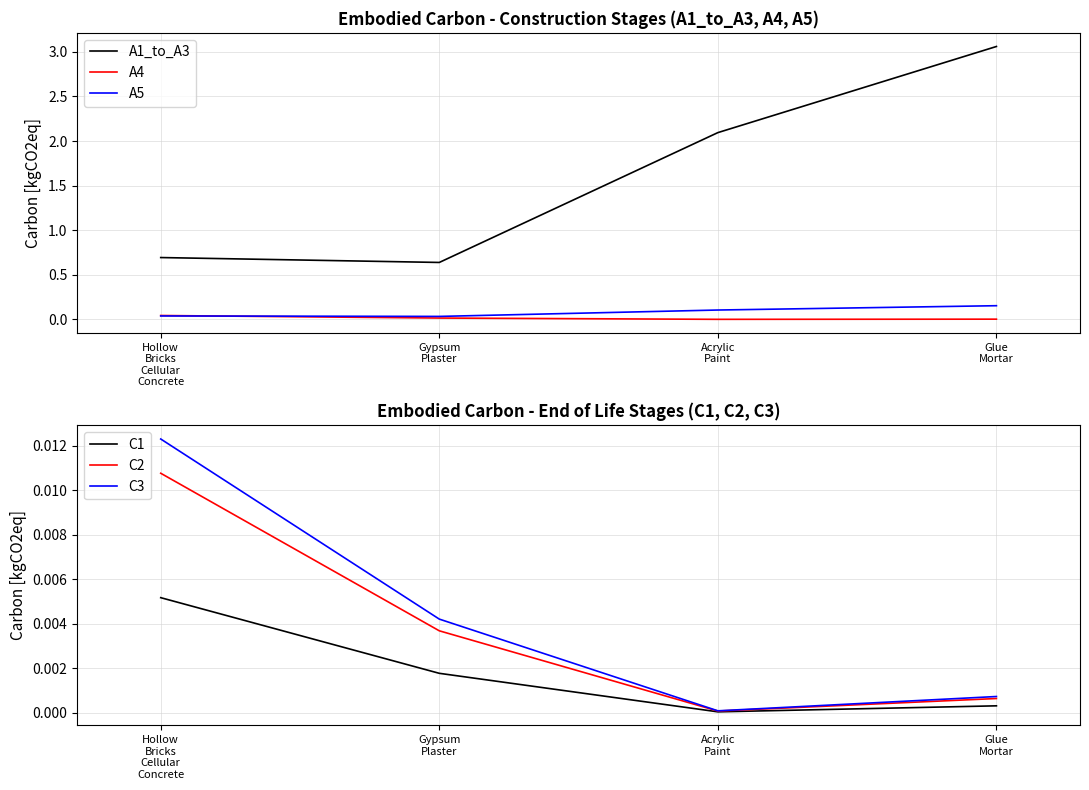

At how many categories does at least one series exceed 0?

4